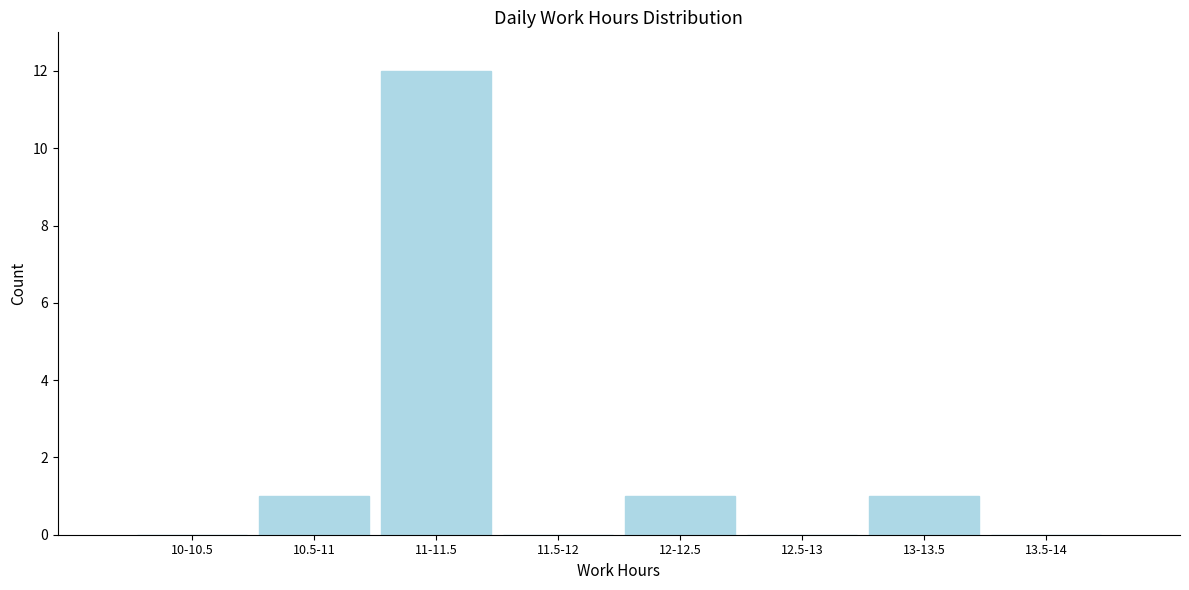

Reading left to right, extract all data points from this chart.

10-10.5=0	10.5-11=1	11-11.5=12	11.5-12=0	12-12.5=1	12.5-13=0	13-13.5=1	13.5-14=0